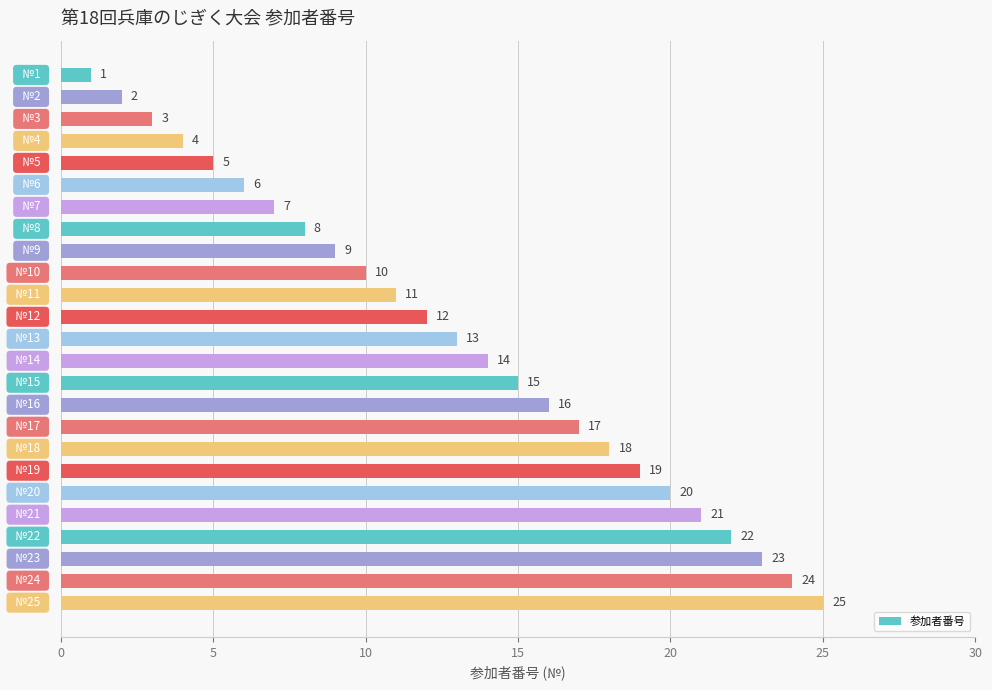

What is the average value?

13